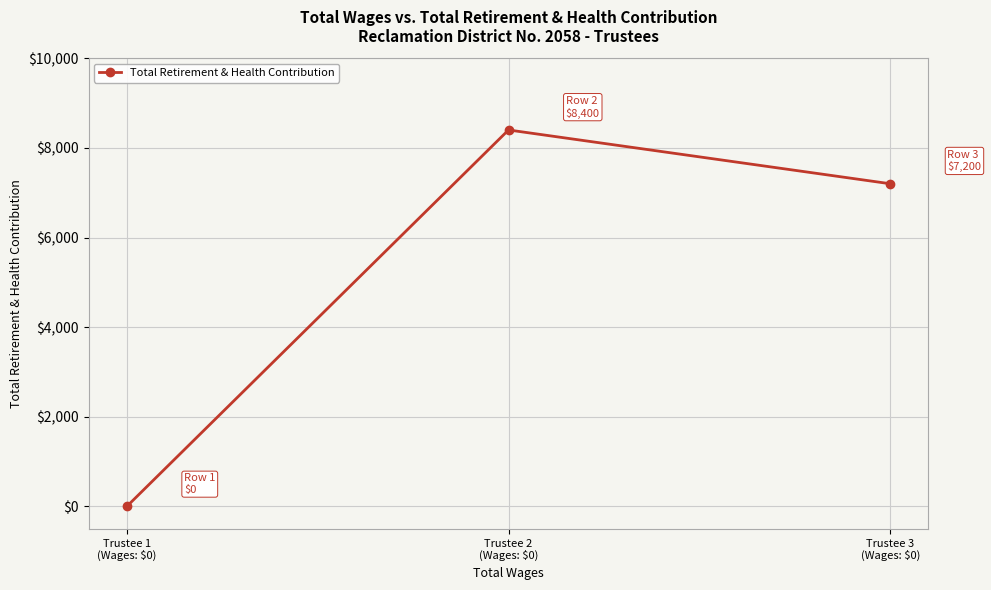

What is the difference between the maximum and minimum values?

8400